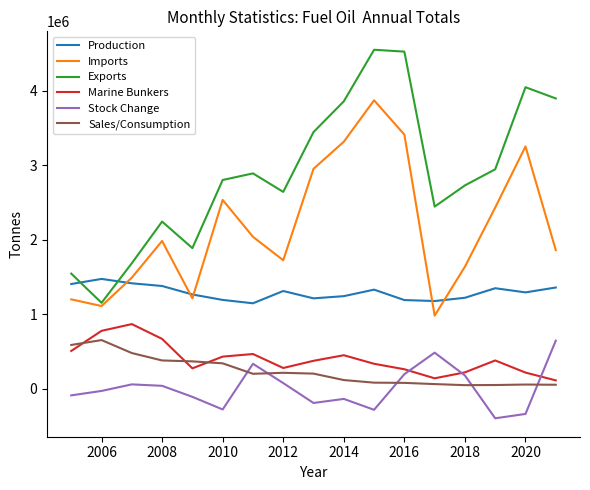

True or false: Production and Marine Bunkers intersect in this chart.

False